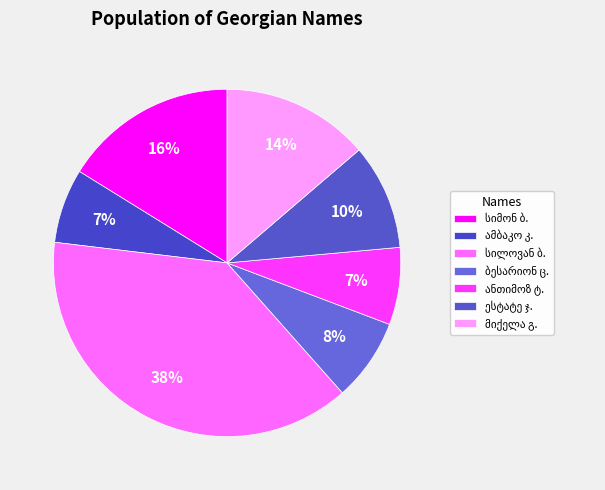

Count the number of slices in the pie.

7